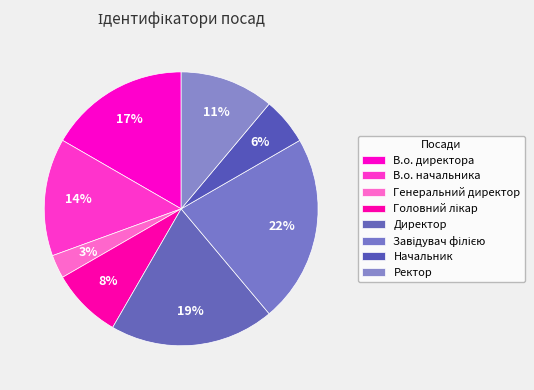

How many segments does this pie chart have?

8